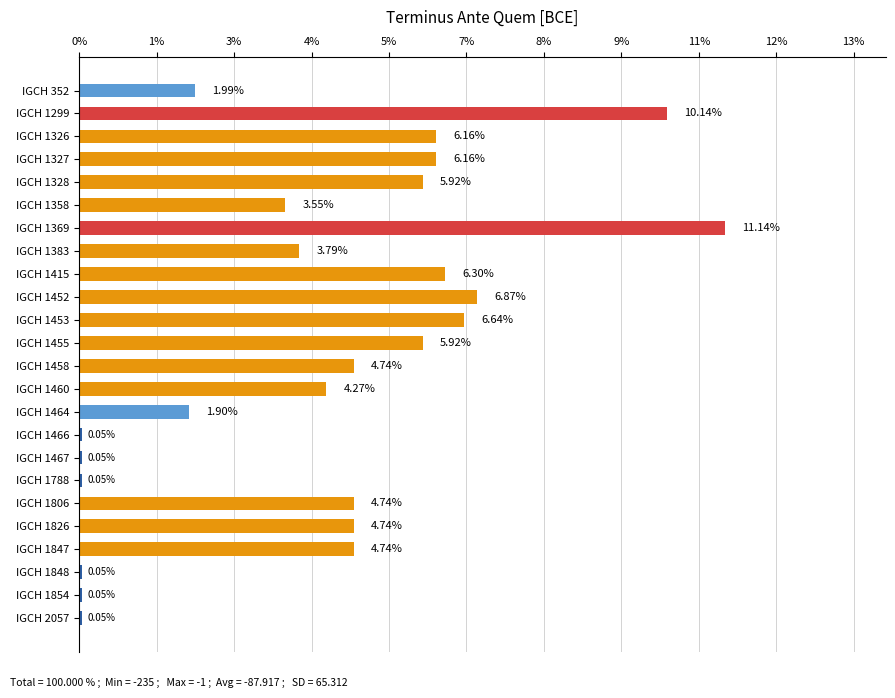

What is the sum of all values?

100.0